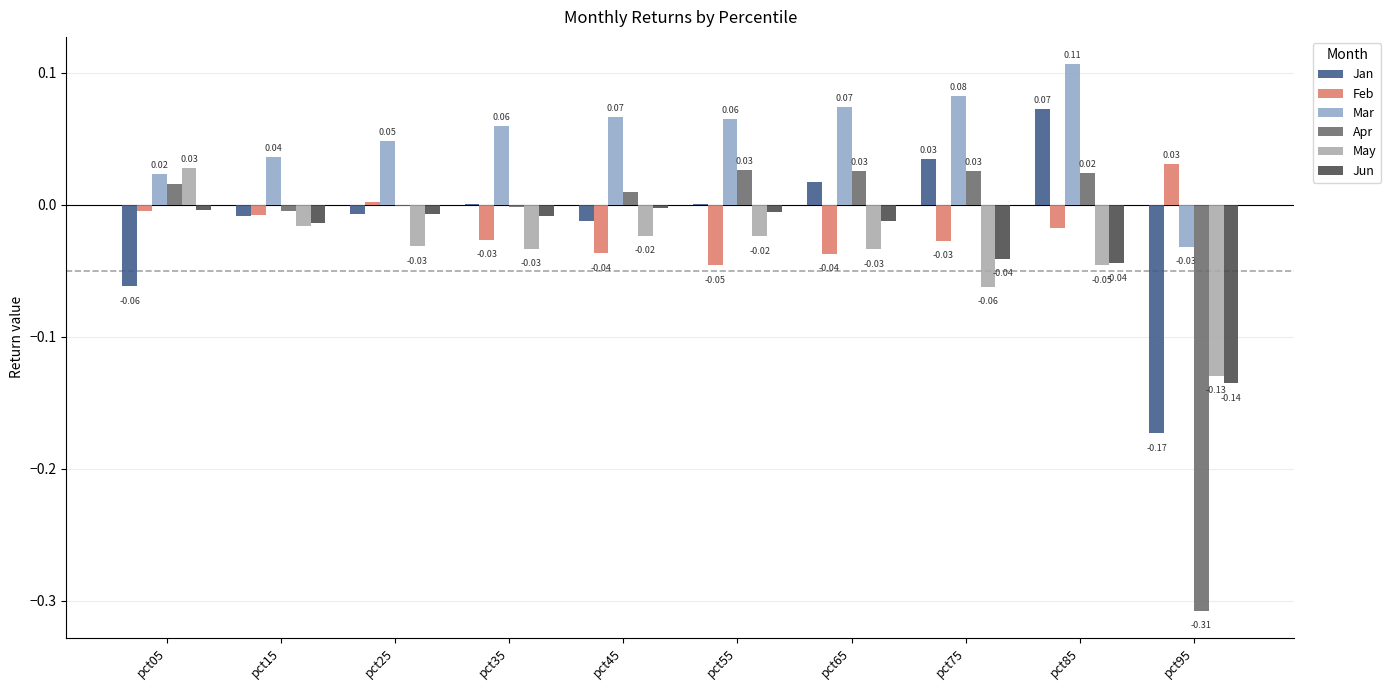

How many distinct data groups are displayed?

6